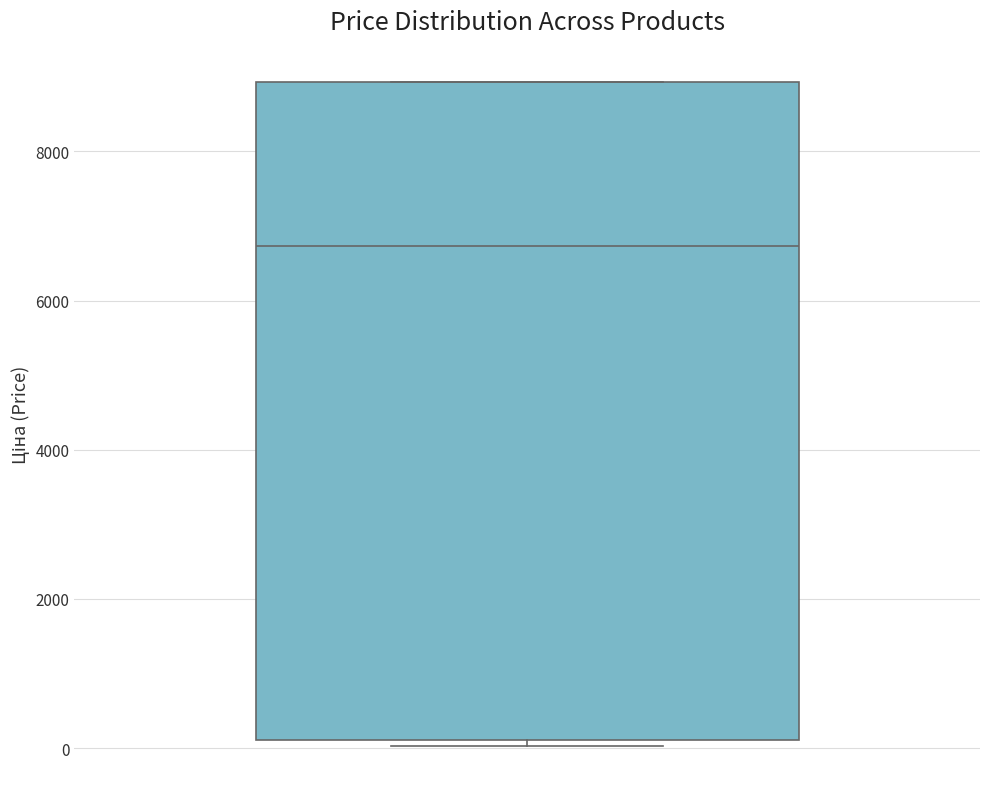

Read this box plot against the y-axis: the position of the median line, the range covered by the box, and the ends of both whiskers. The values are not printed on the chart, so give them approximately, as read against the axis.

median 6800, box 200 to 9000, whiskers 0 to 9000